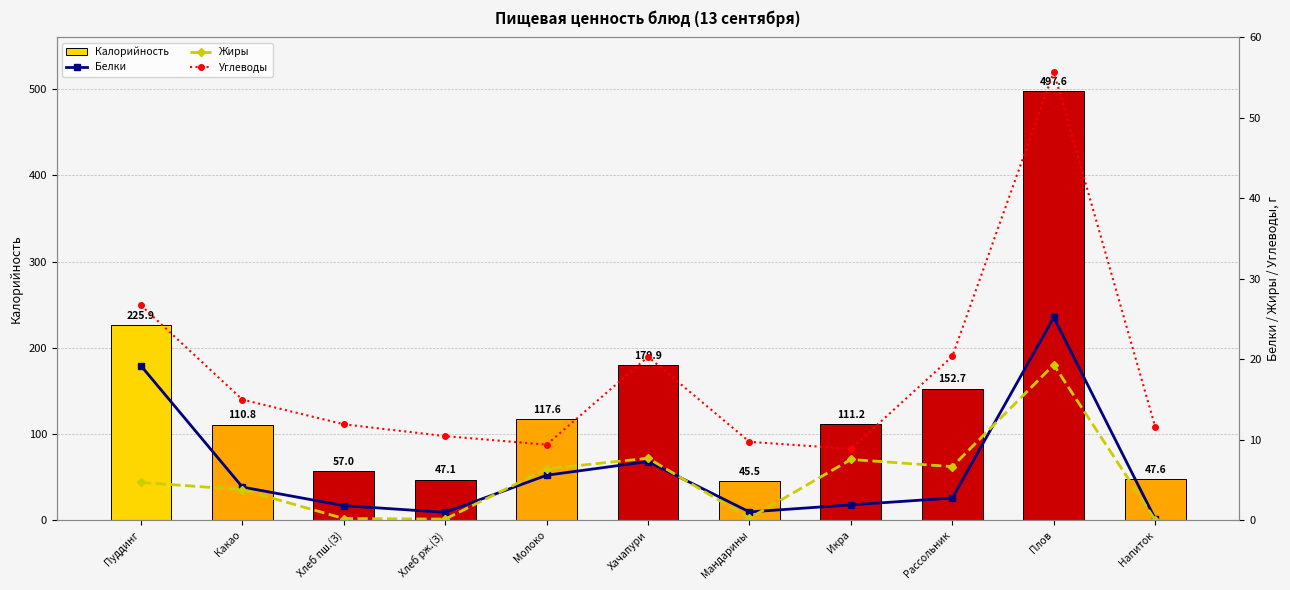

At which category is the sum across all series the highest?

Плов